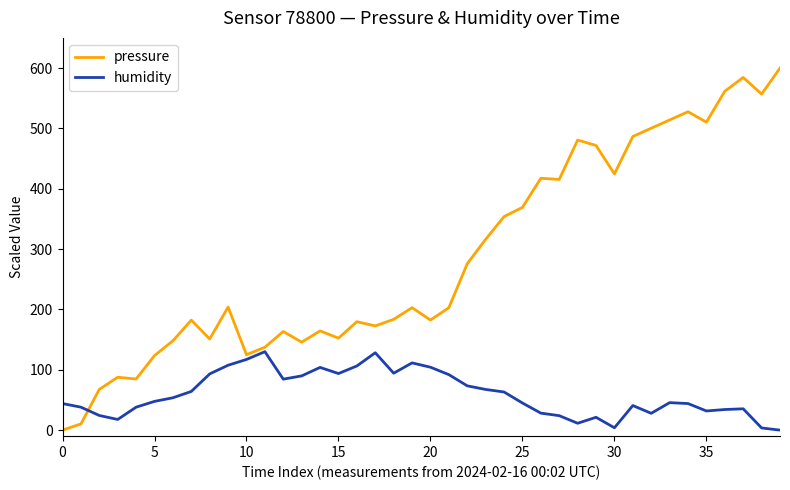

List the series in order of their overall mean, lowest first.

humidity, pressure